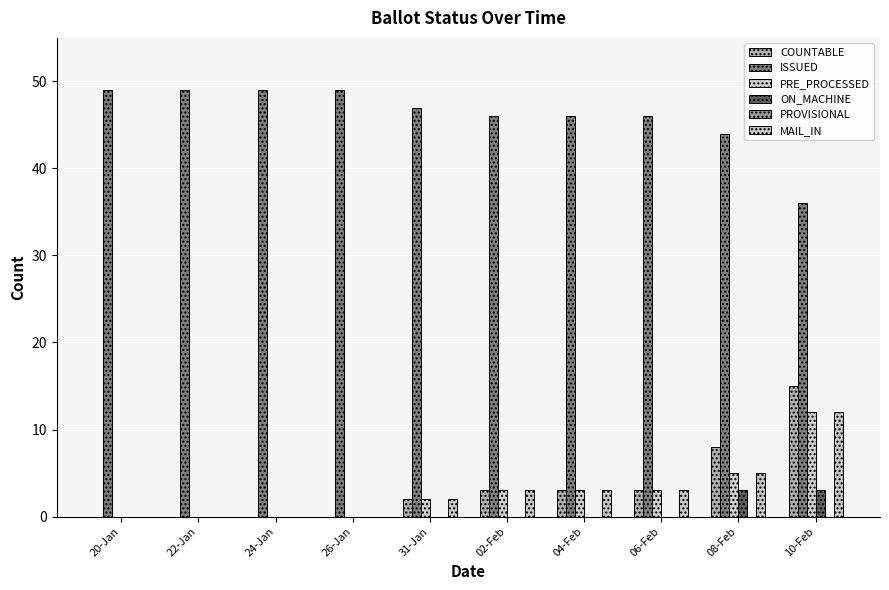

Are the bars grouped side by side (vs. stacked)?

Yes